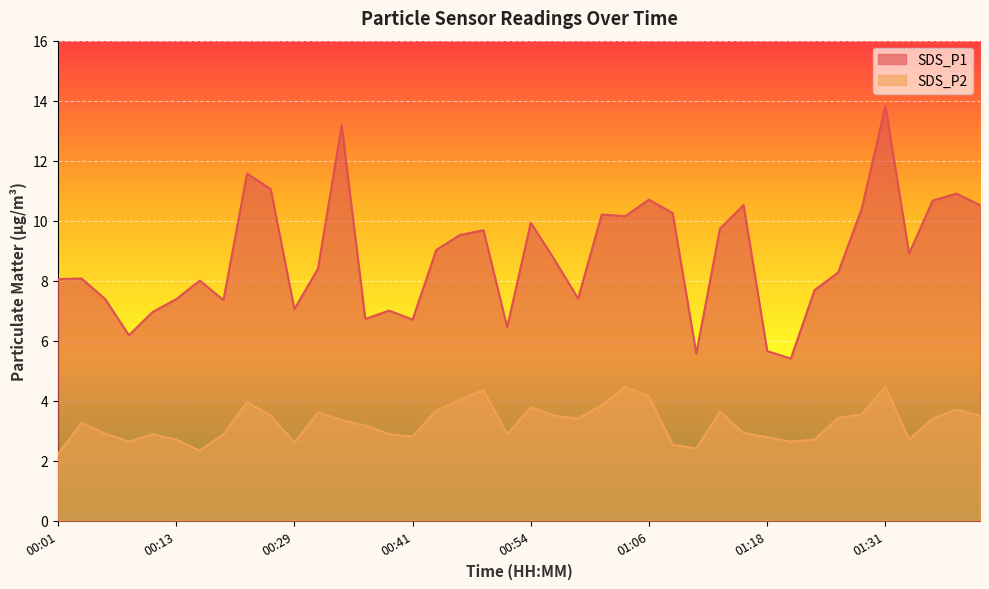

At which category does SDS_P2 reach its first local peak?

00:03